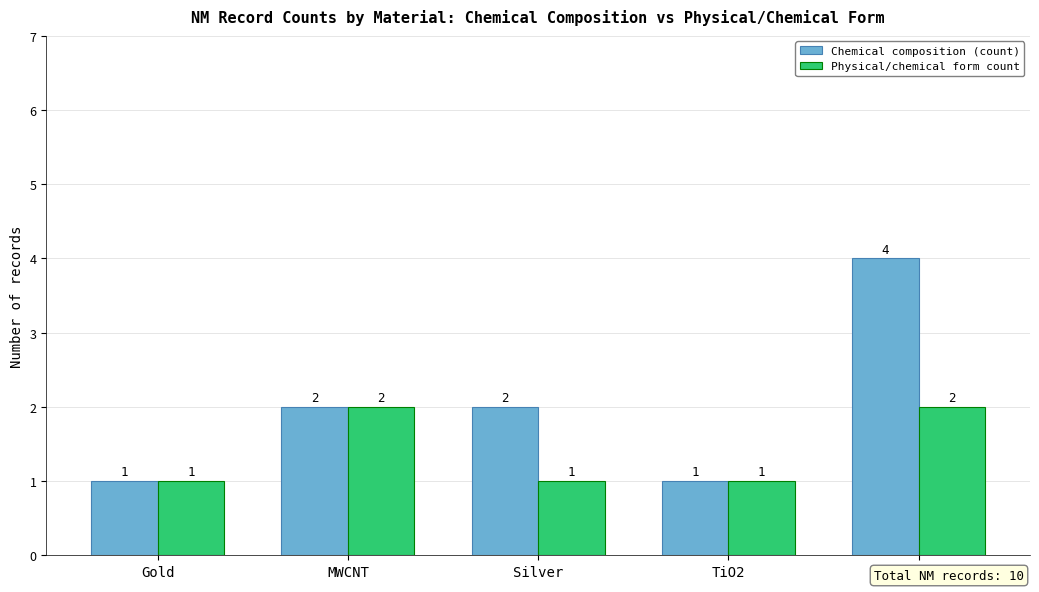

Count the number of categories in the chart.

5